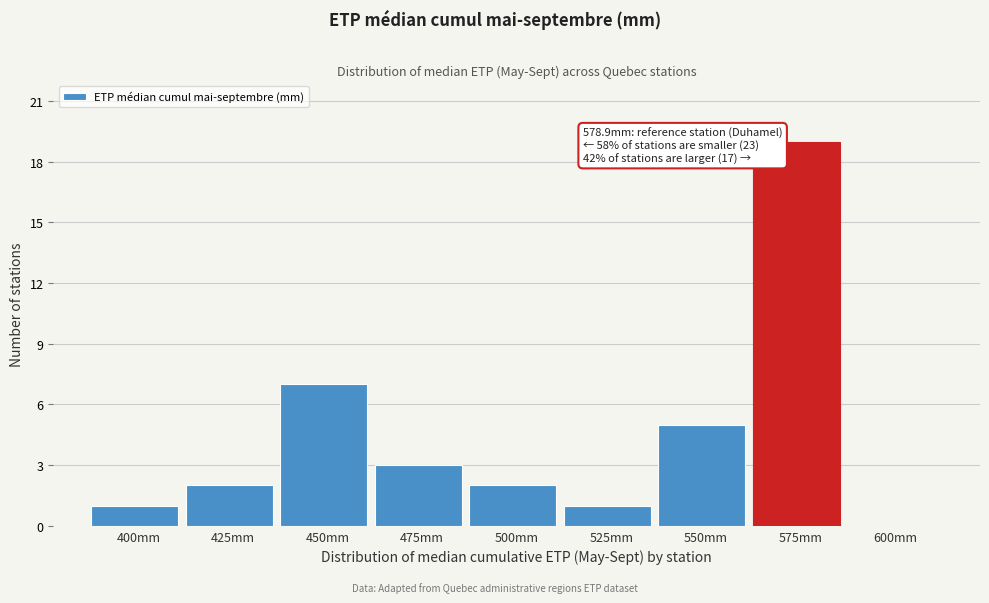

Reading right to left, what are all the values shown in this chart?

600mm=0	575mm=19	550mm=5	525mm=1	500mm=2	475mm=3	450mm=7	425mm=2	400mm=1